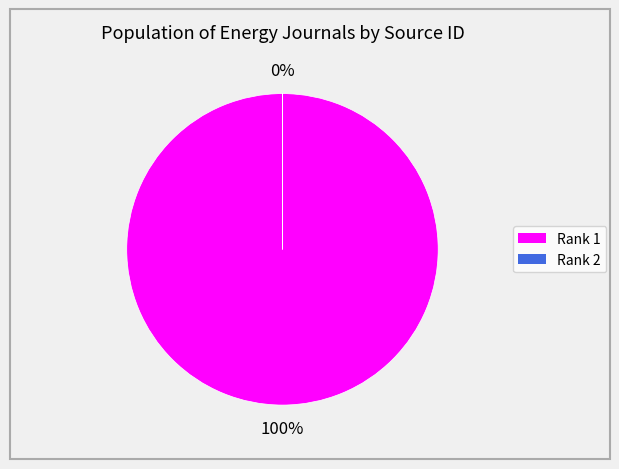

Count the number of slices in the pie.

2